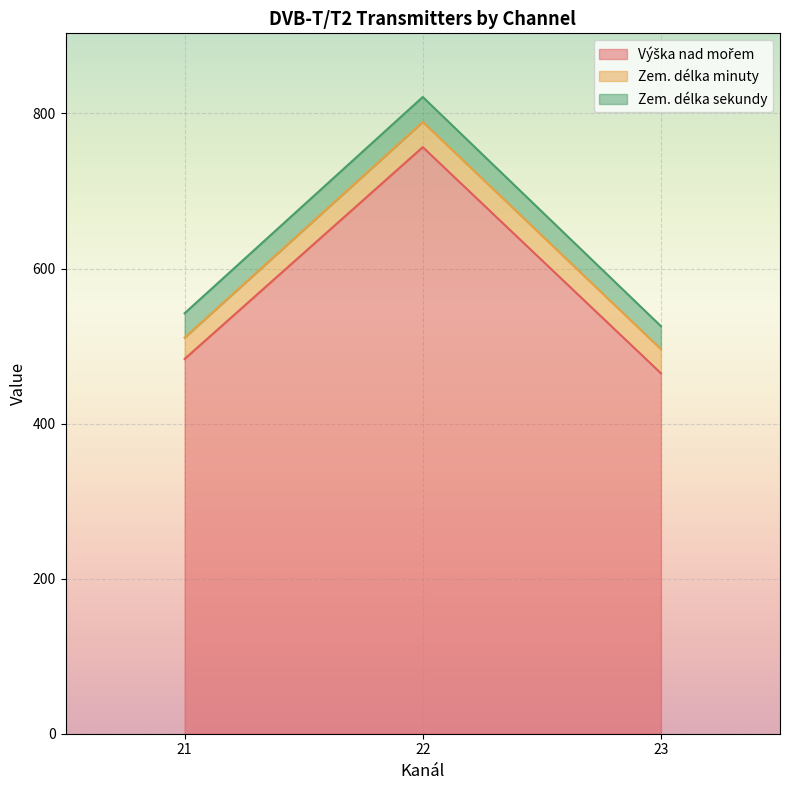

True or false: Zem. délka minuty and Výška nad mořem cross at least once.

False